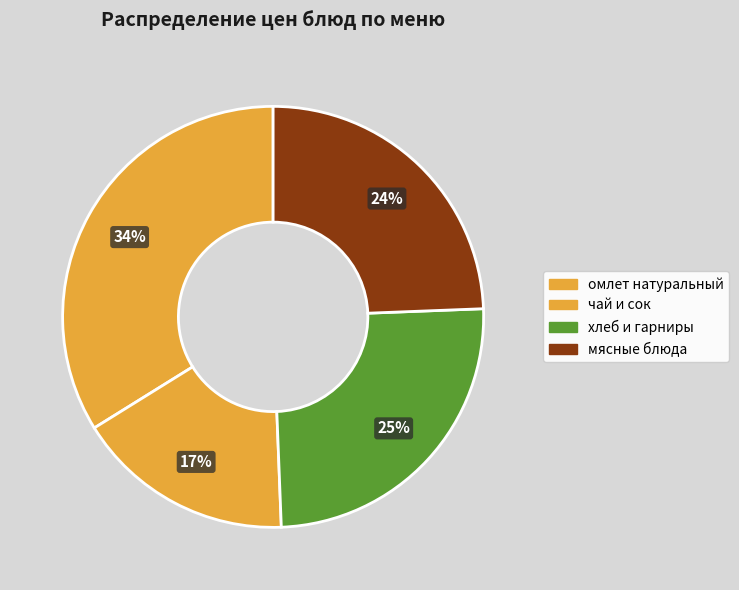

Does any single category account for the majority?

No